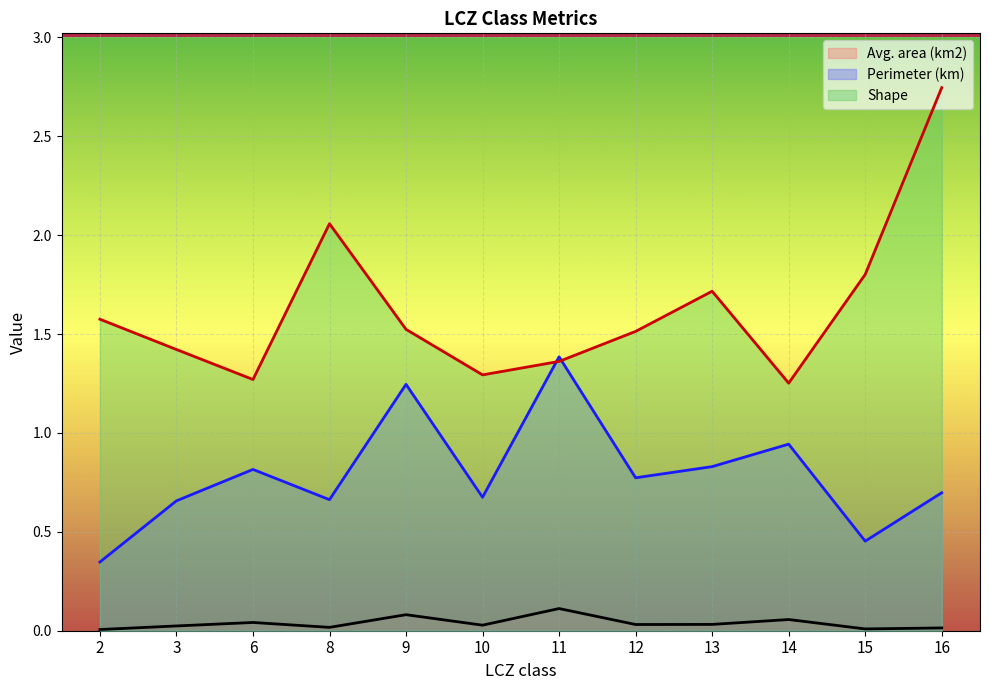

Reading left to right, extract all data points from this chart.

Avg. area (km2): 2=0.0	3=0.0	6=0.0	8=0.0	9=0.1	10=0.0	11=0.1	12=0.0	13=0.0	14=0.1	15=0.0	16=0.0
Perimeter (km): 2=0.3	3=0.7	6=0.8	8=0.7	9=1.2	10=0.7	11=1.4	12=0.8	13=0.8	14=0.9	15=0.5	16=0.7
Shape: 2=1.6	3=1.4	6=1.3	8=2.1	9=1.5	10=1.3	11=1.4	12=1.5	13=1.7	14=1.3	15=1.8	16=2.7